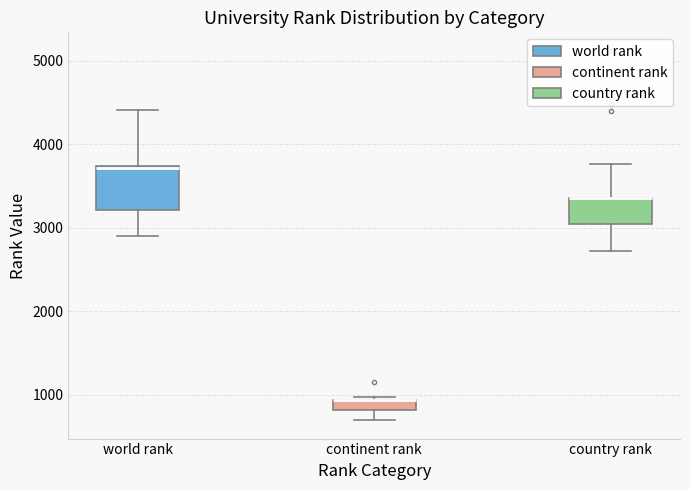

Which box is the tallest, from its lower edge to its upper edge?

world rank